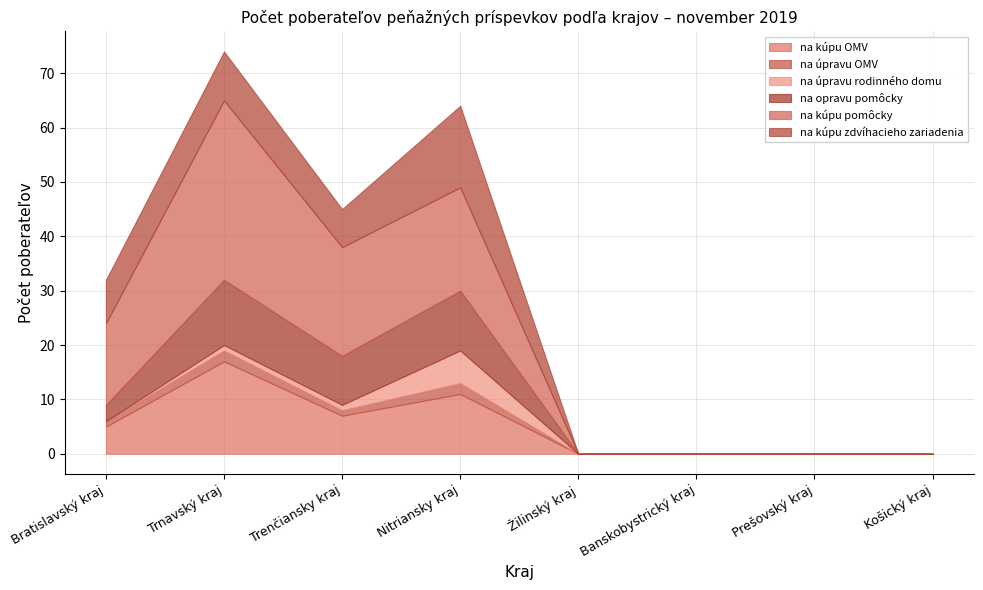

Where is na kúpu pomôcky nearest to the value 16?

Bratislavský kraj